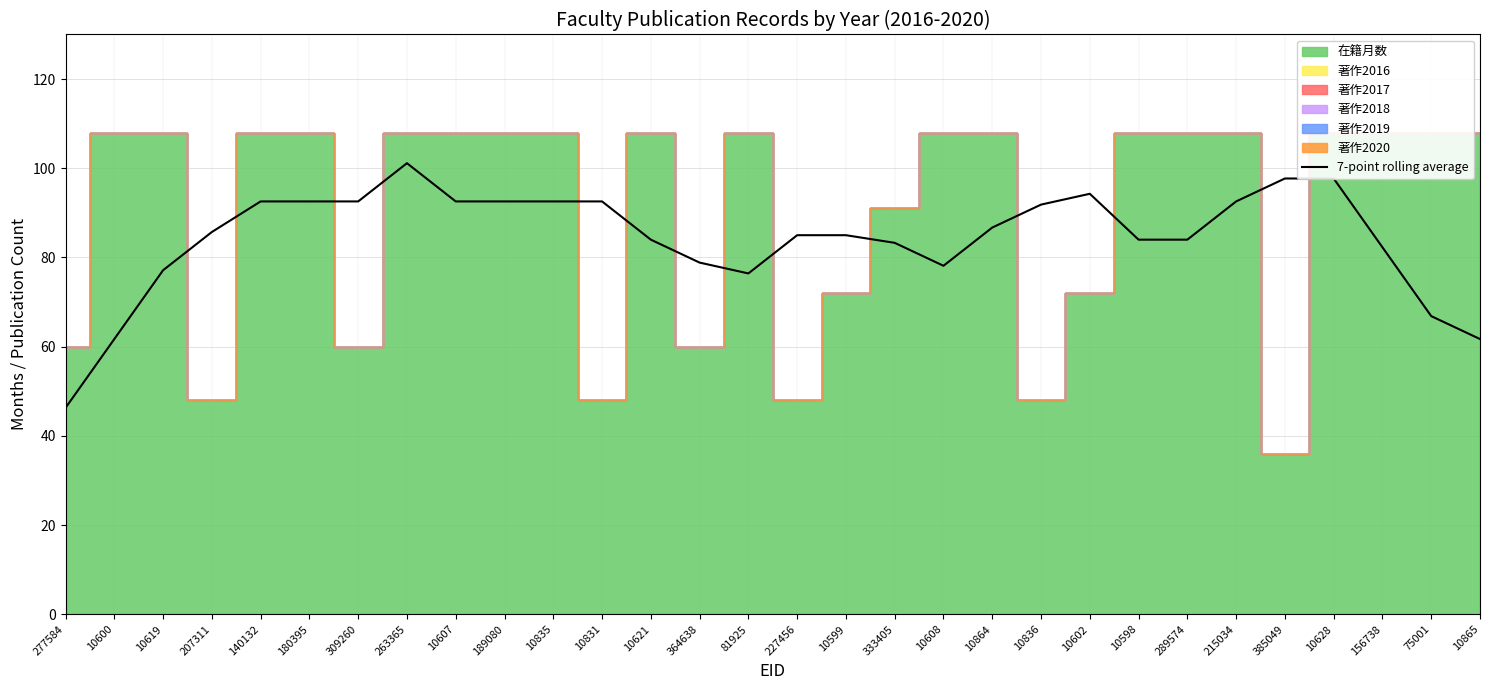

What is the sum of all values?

2530.4